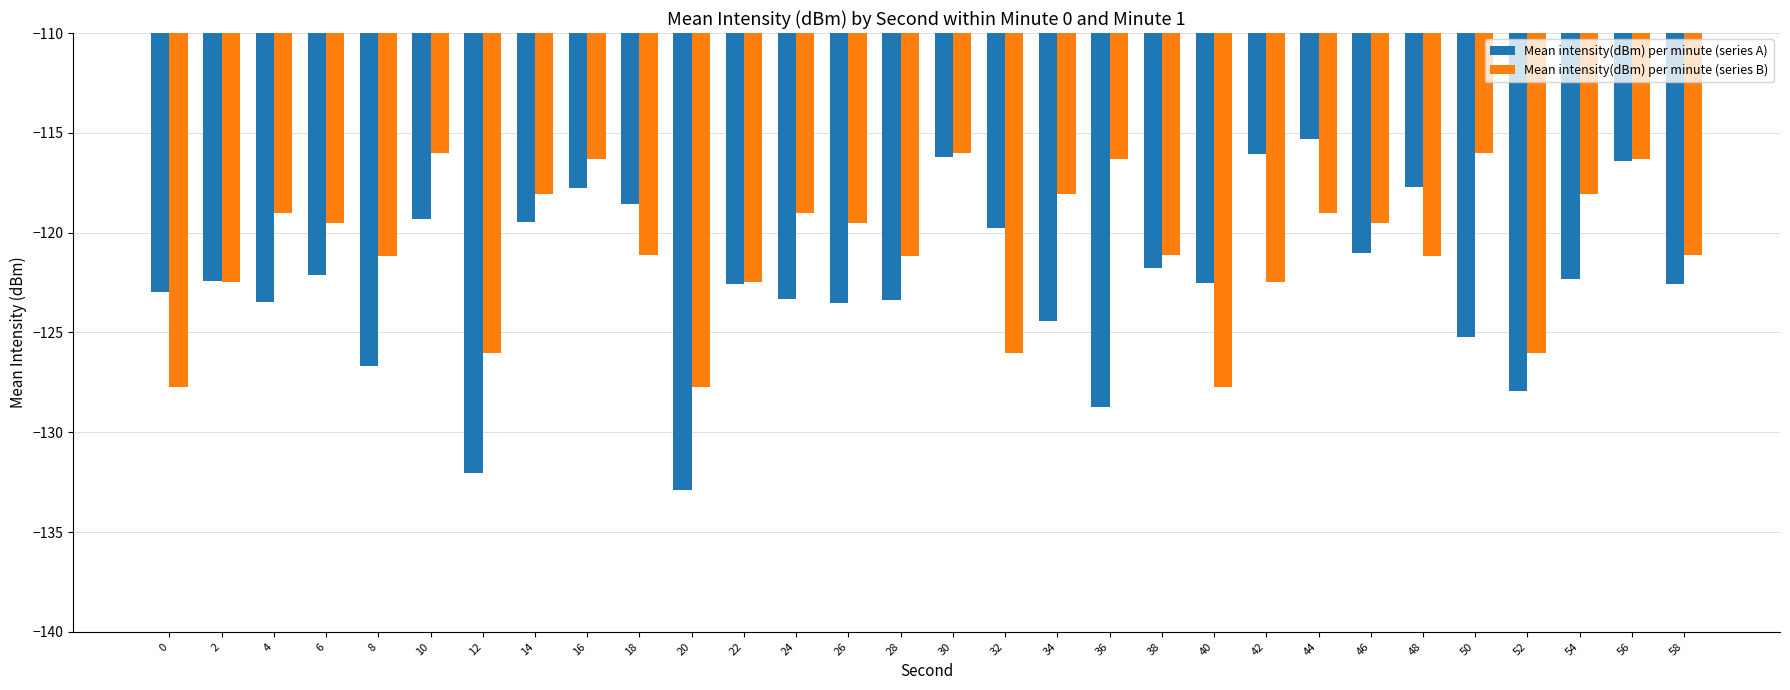

True or false: Mean intensity(dBm) per minute (series B) has a value of -152.0 at 30.

False